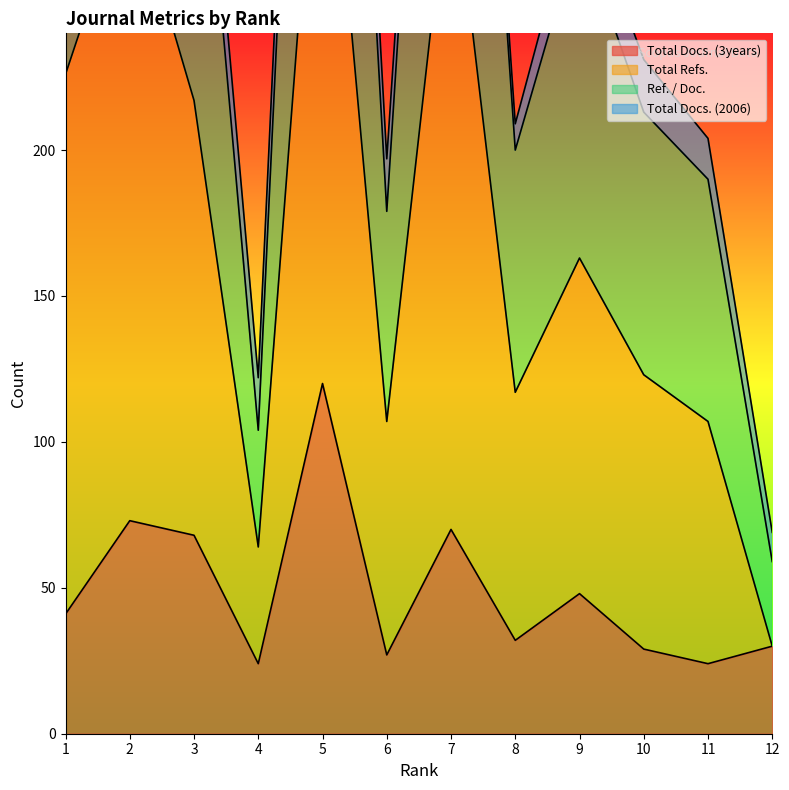

True or false: Total Docs. (3years) has a value of 24 at 11.

True